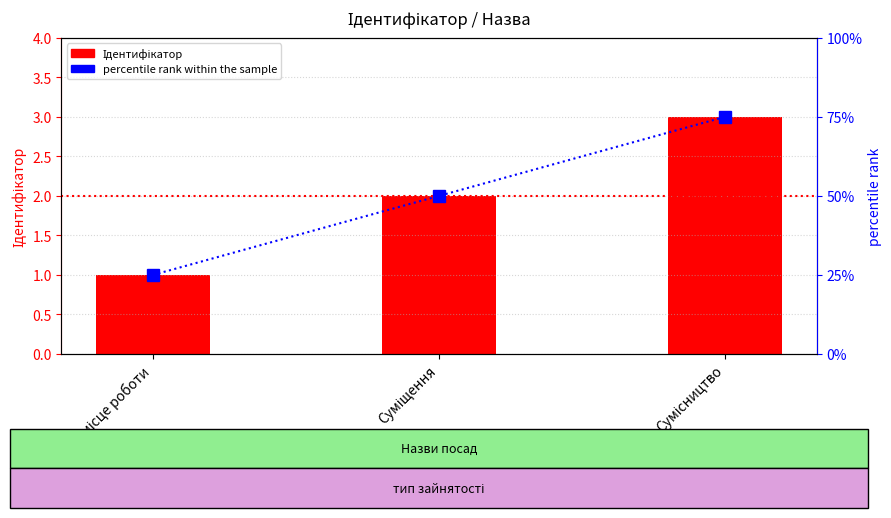

How many categories are shown in the chart?

3